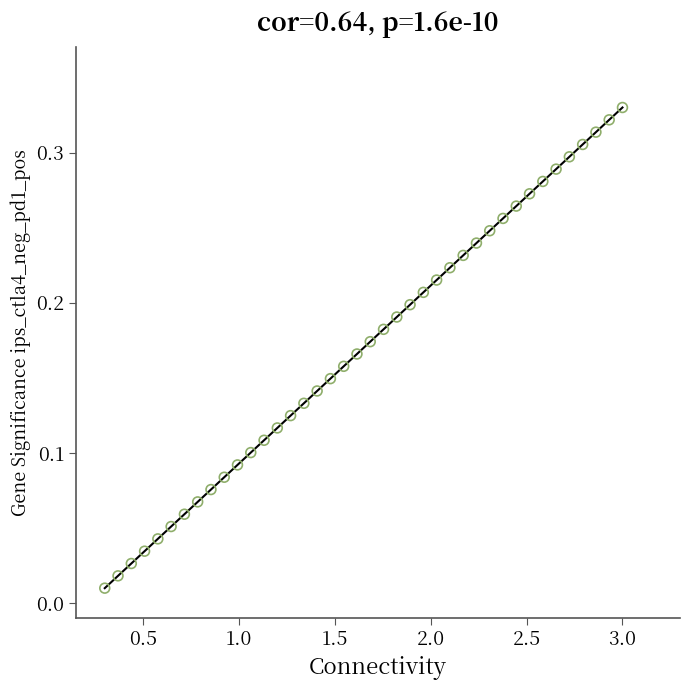

What is the range of X values (max minus min)?

2.7